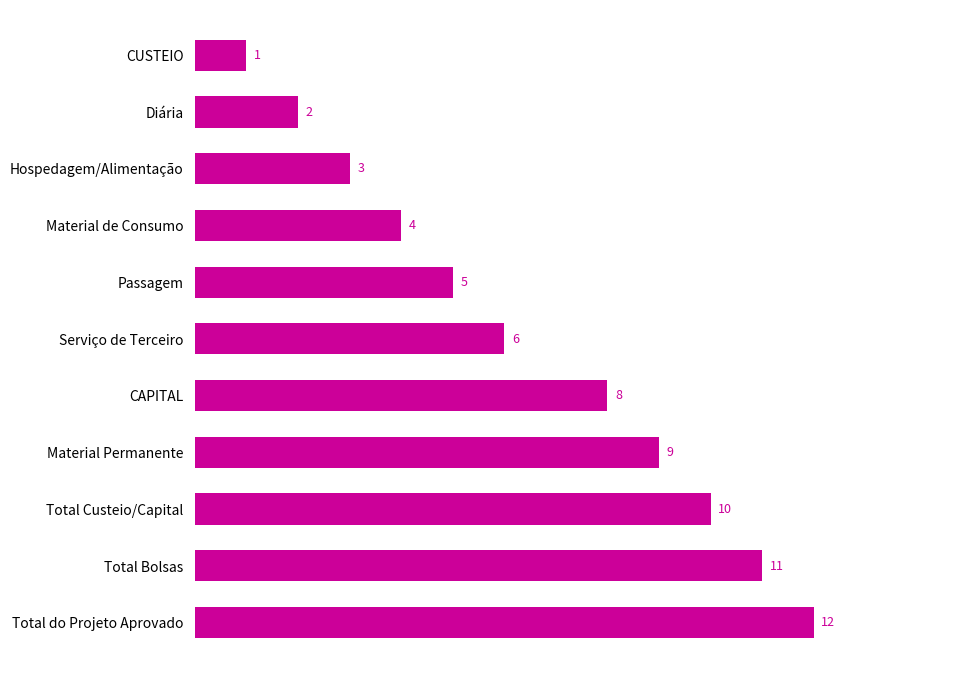

What is the ratio of the value at Serviço de Terceiro to the value at Hospedagem/Alimentação?

2.0